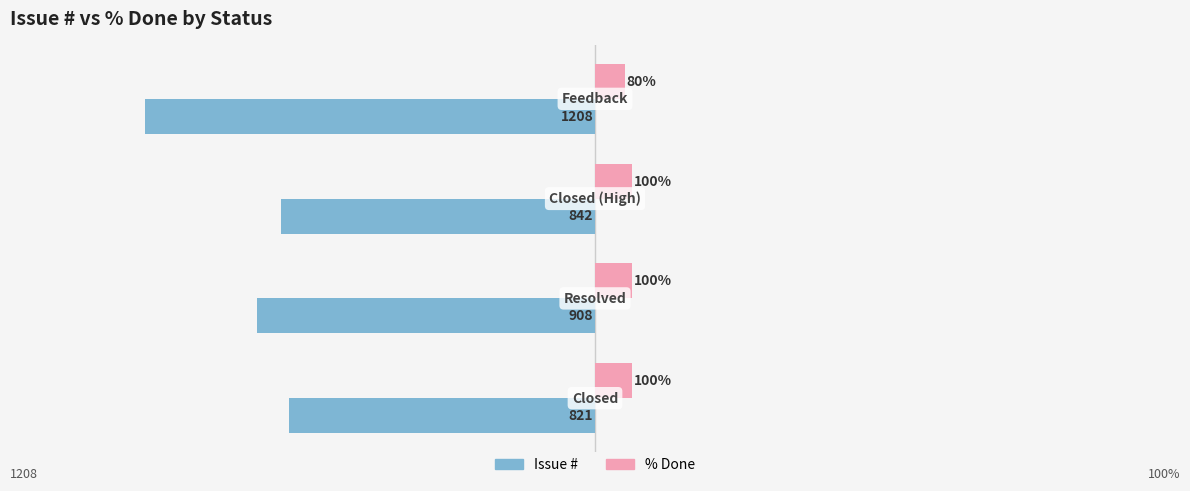

List the series in order of their overall mean, lowest first.

Issue #, % Done